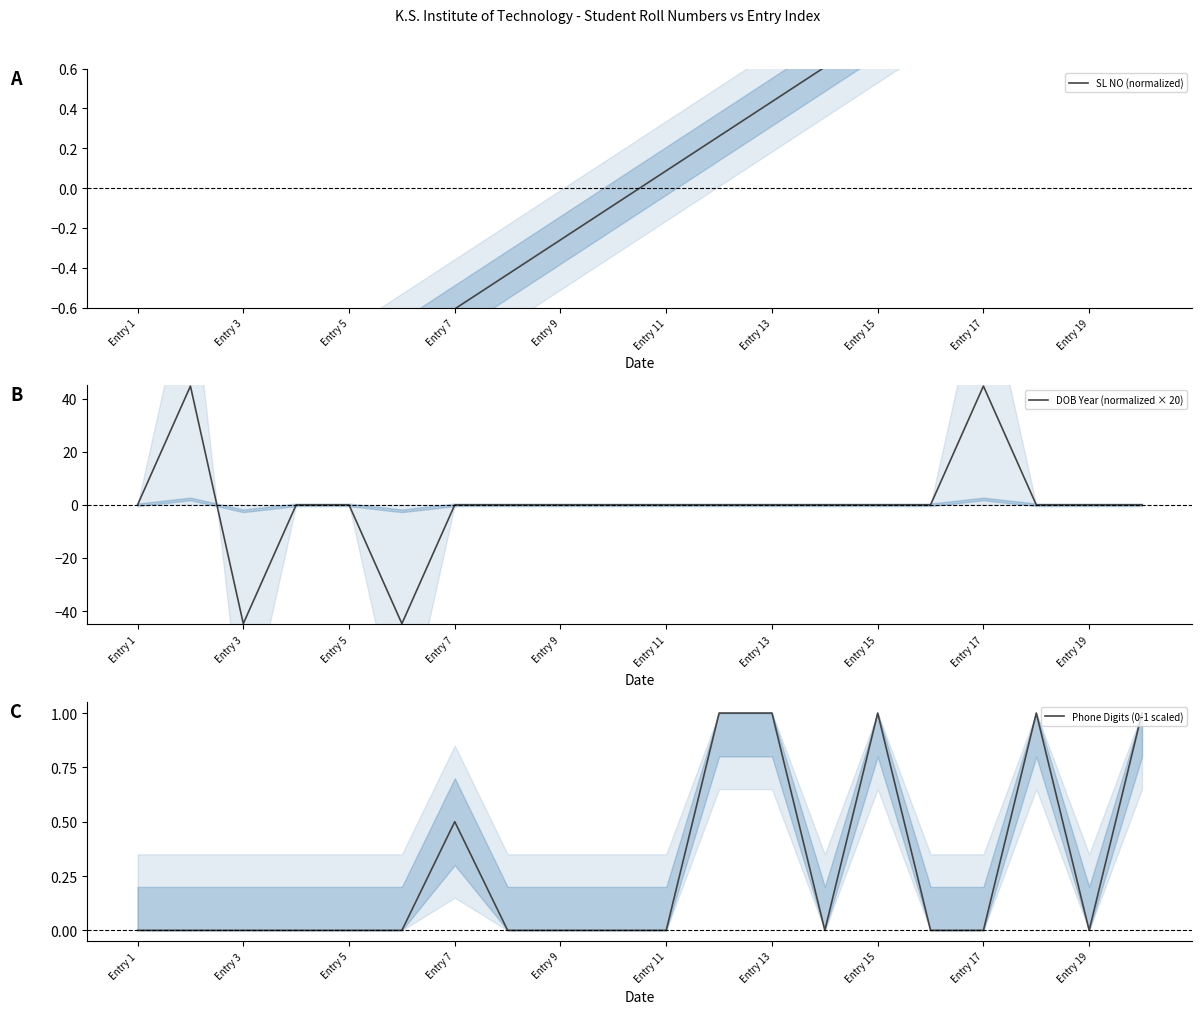

True or false: DOB Year (normalized × 20) has a value of 46.7 at Entry 15.

False